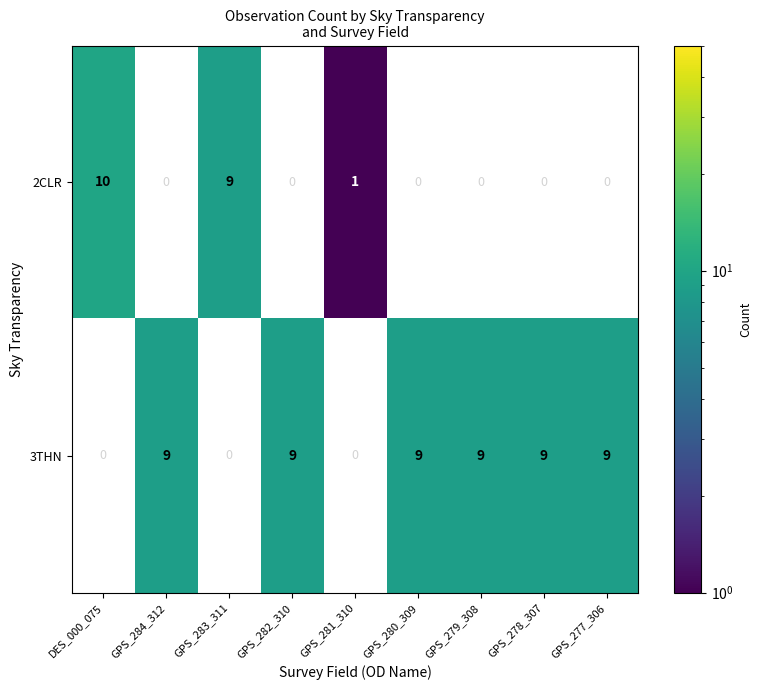

At which category does the chart reach its minimum across all series?

GPS_281_310